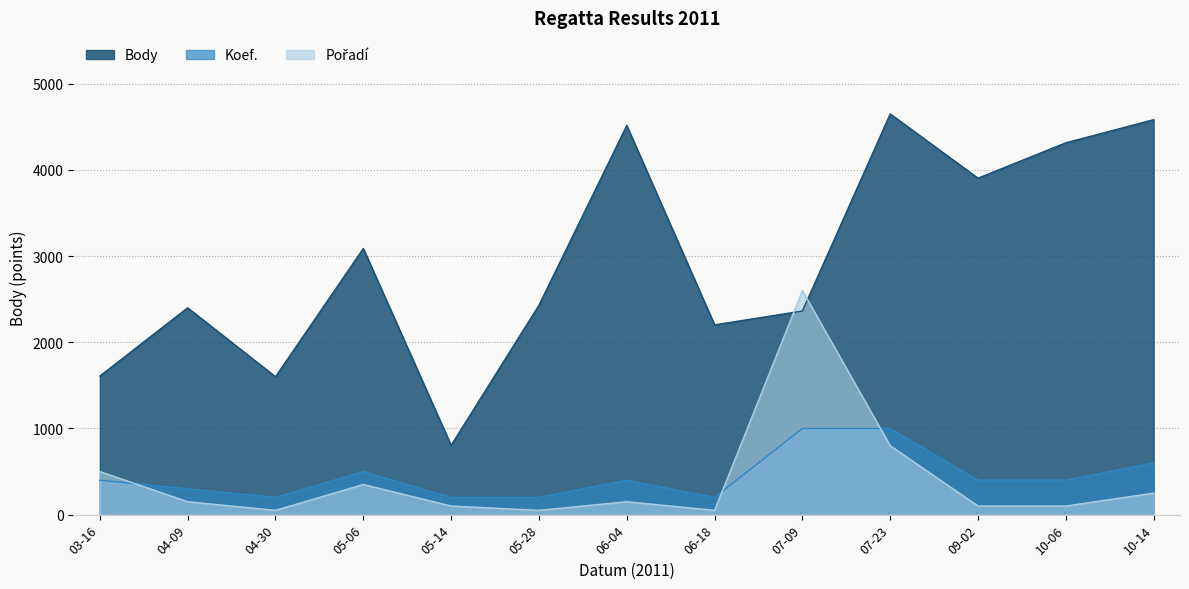

True or false: Body has more than 1 points higher than both neighbors.

True